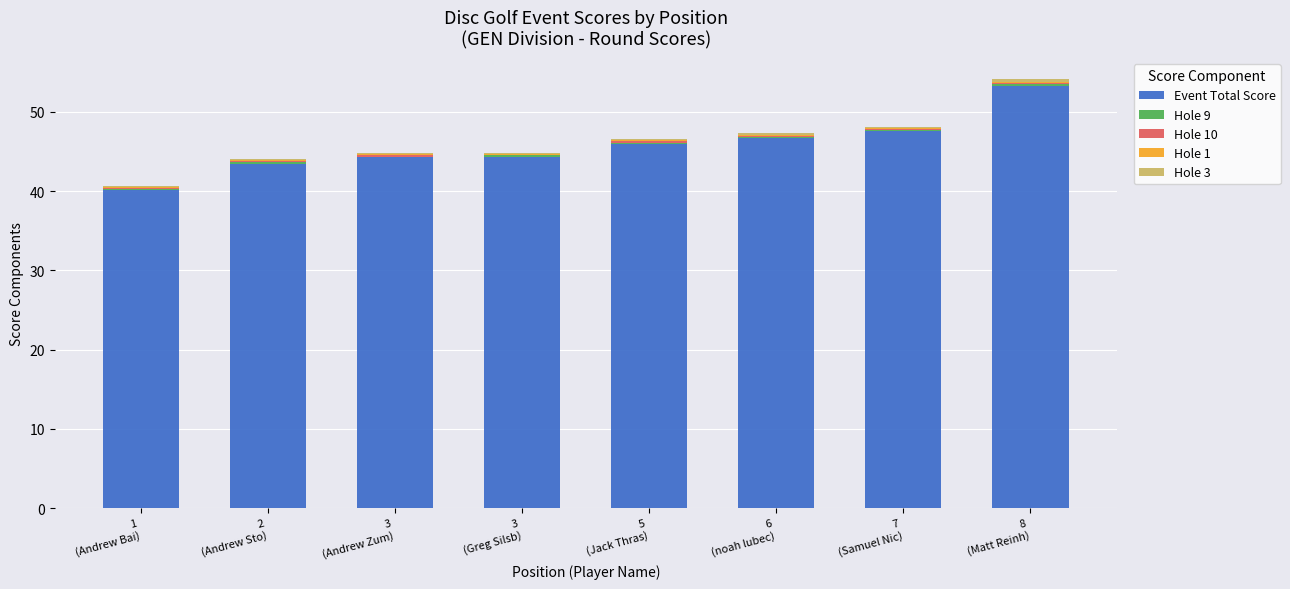

What is the maximum value for Event Total Score?

53.3